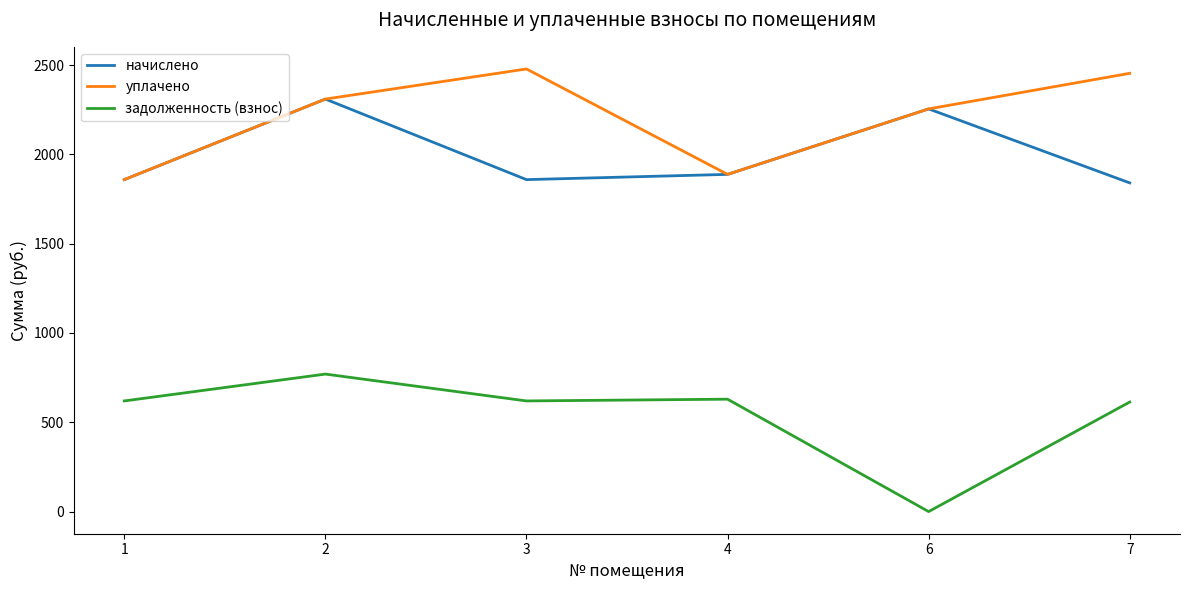

True or false: начислено and задолженность (взнос) cross at least once.

False